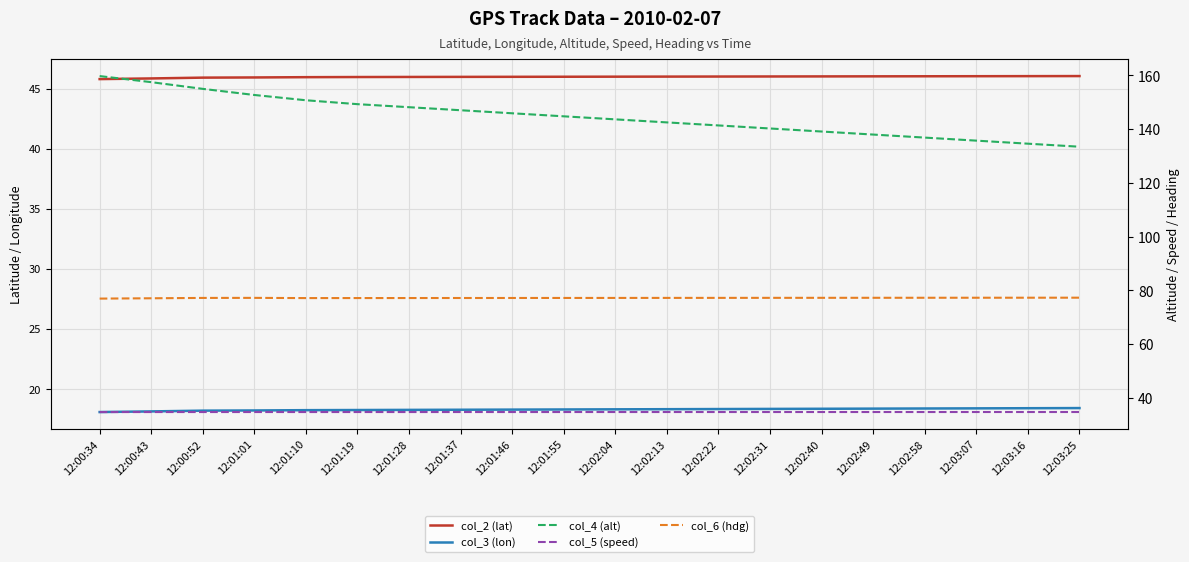

What is the total value across all series at 12:00:43?

333.3